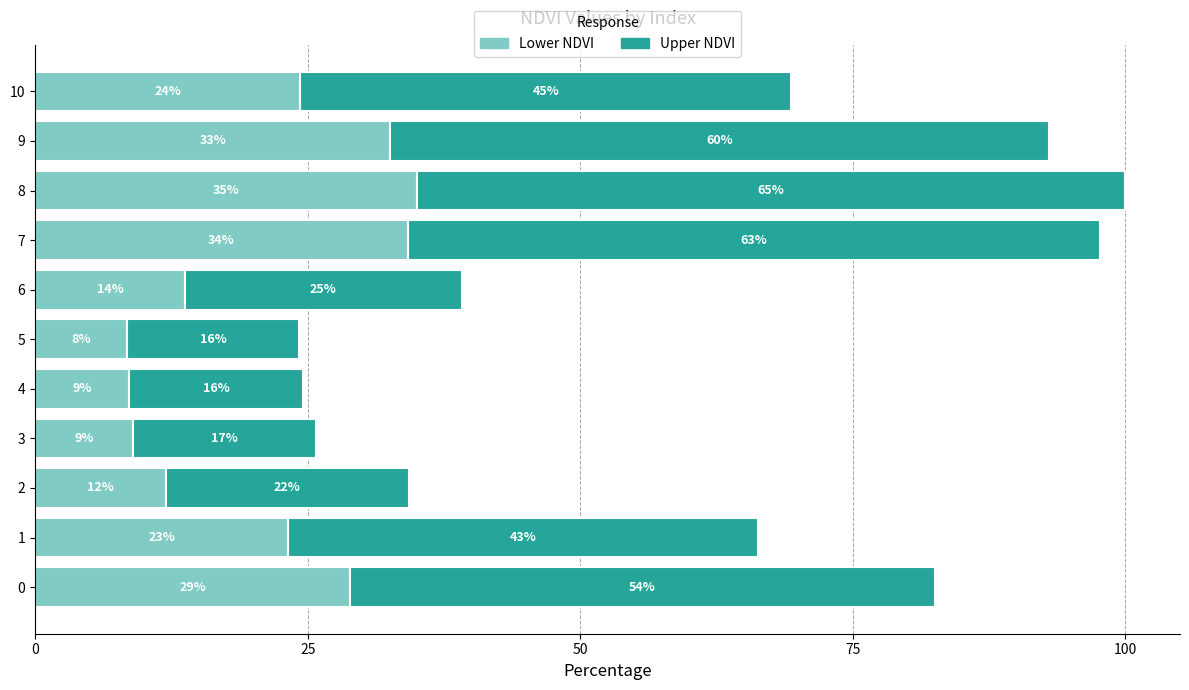

What is the approximate value of Lower NDVI at 3?

9.0